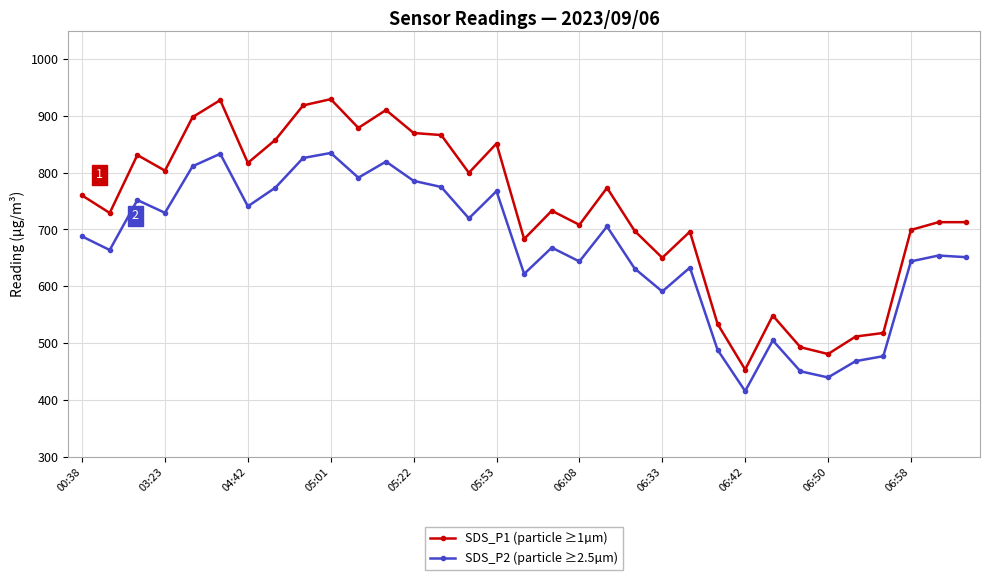

True or false: SDS_P2 (particle ≥2.5µm) has more than 0 interior local peaks.

True